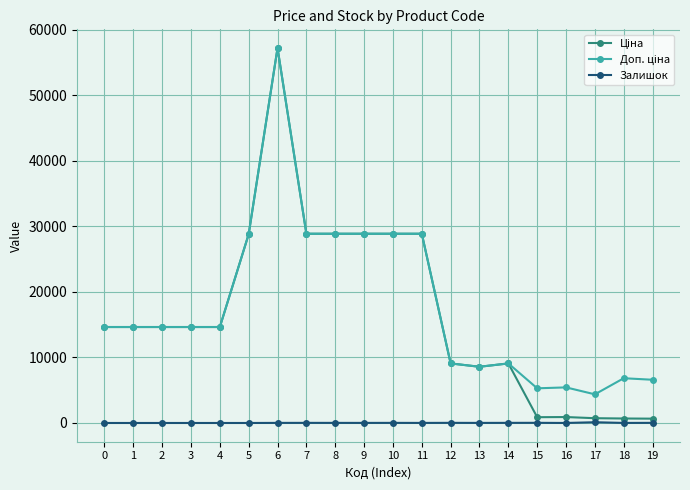

At which category is the sum across all series the highest?

6